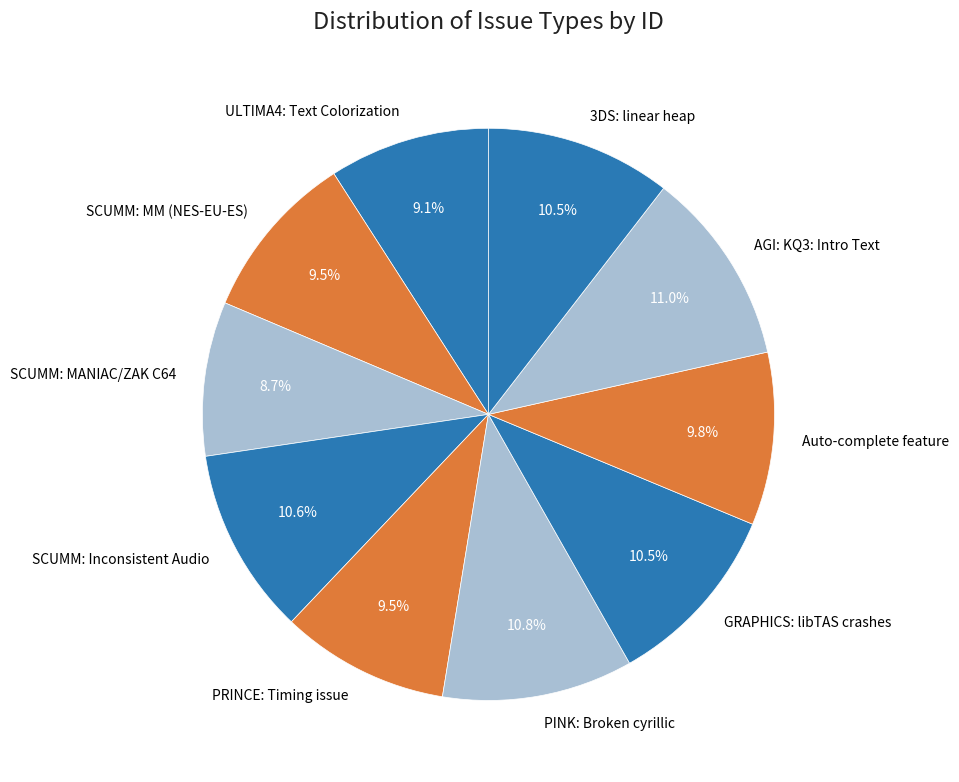

Do SCUMM: MANIAC/ZAK C64 and GRAPHICS: libTAS crashes together represent more than half of the pie?

No